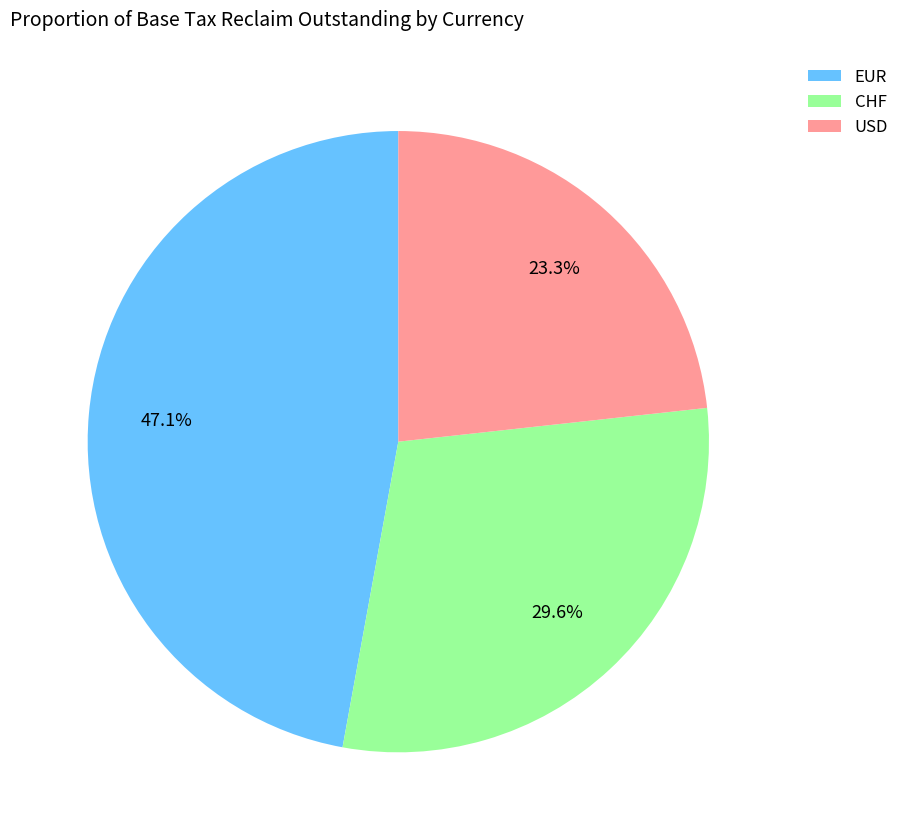

How many segments does this pie chart have?

3